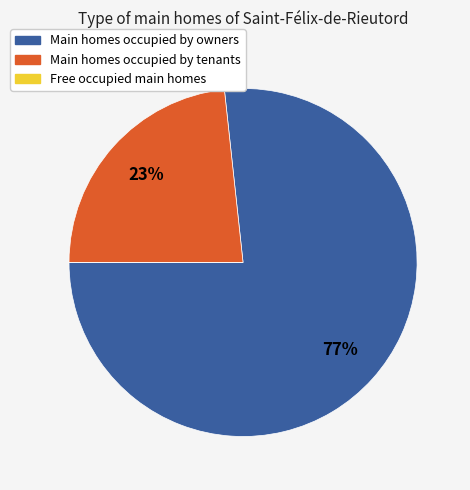

Is the sum of Main homes occupied by owners and Main homes occupied by tenants greater than half?

Yes